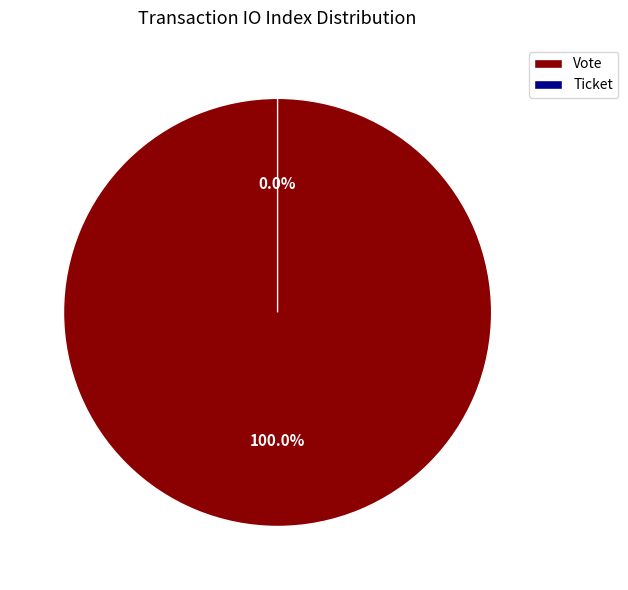

How many slices are in this pie chart?

2